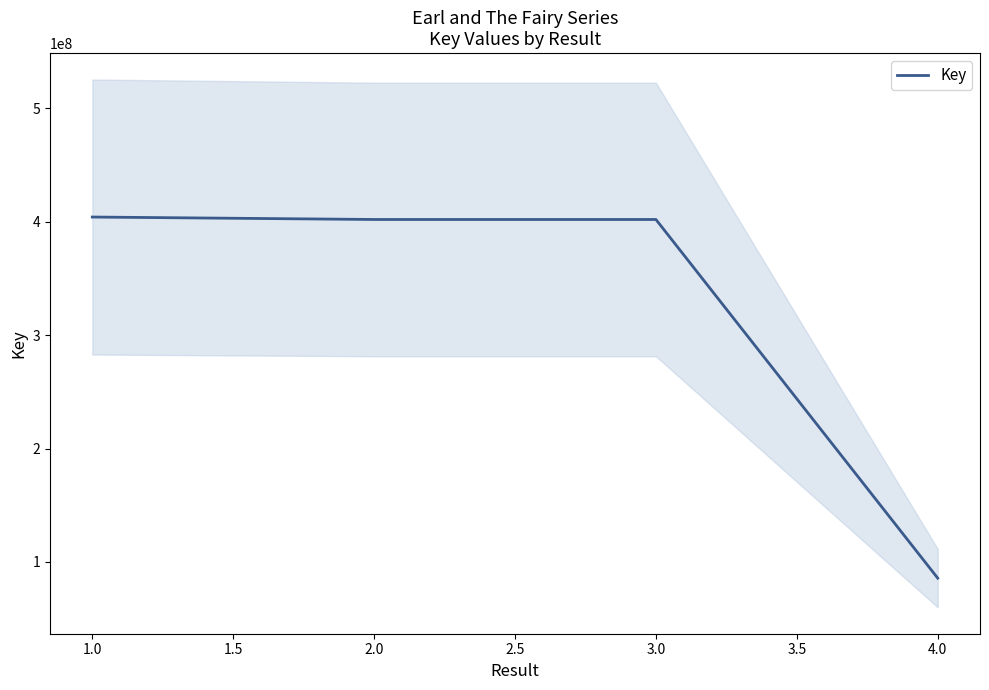

Count the number of data series in this chart.

1